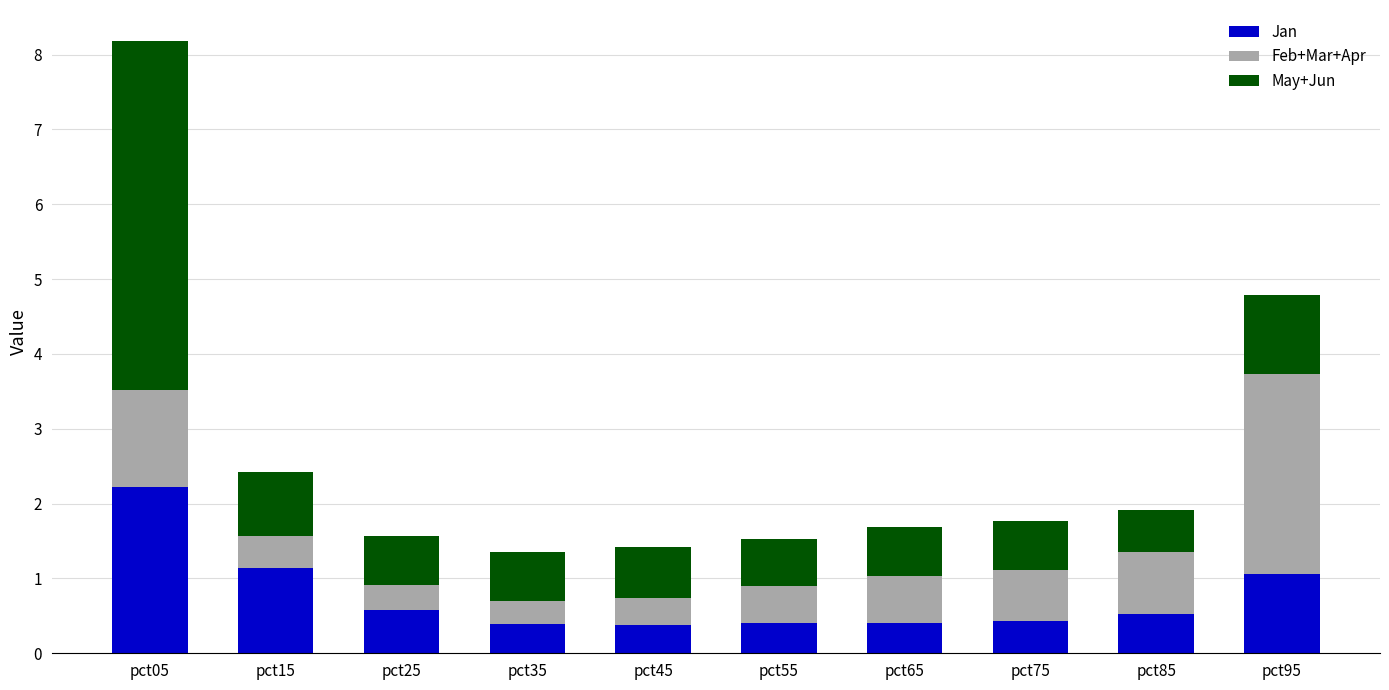

At which category is the sum across all series the highest?

pct05